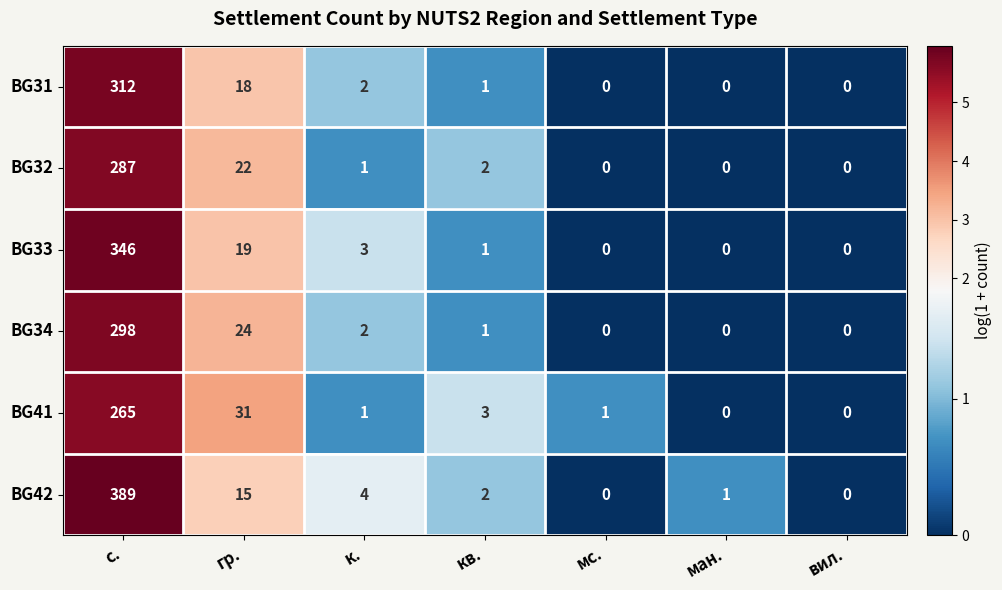

At how many categories does at least one series exceed 5?

2